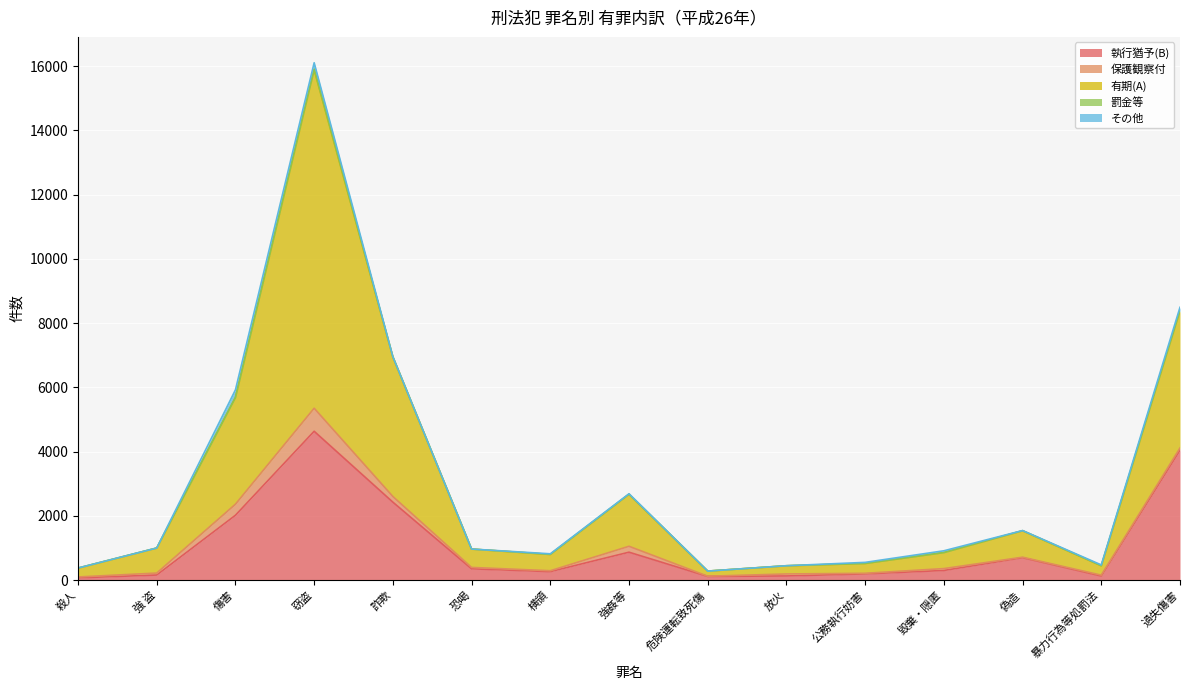

What is the greatest value displayed?

10536